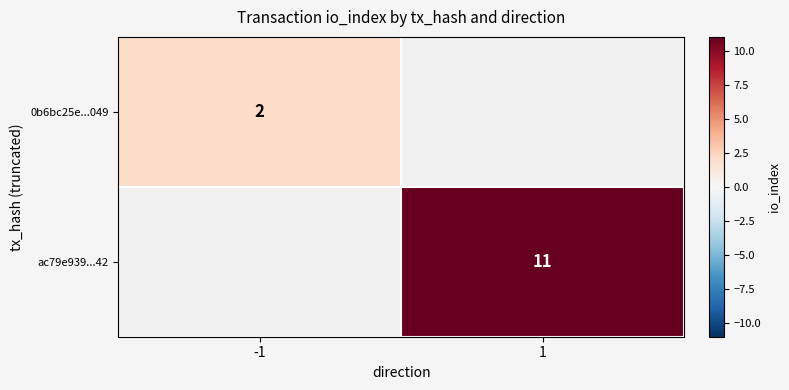

True or false: 0b6bc25e...049 has a value of 4 at -1.

False